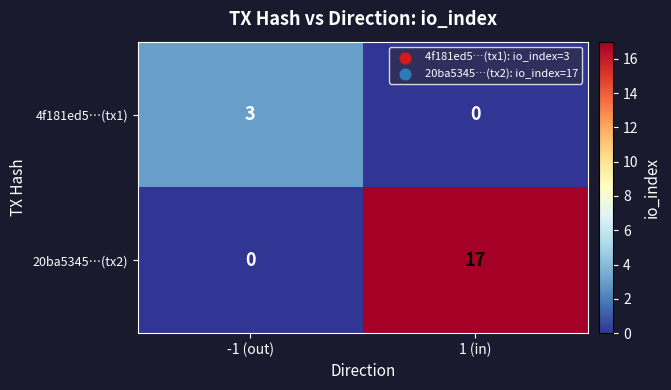

Is it true that 20ba5345…(tx2) equals -9 at -1 (out)?

False